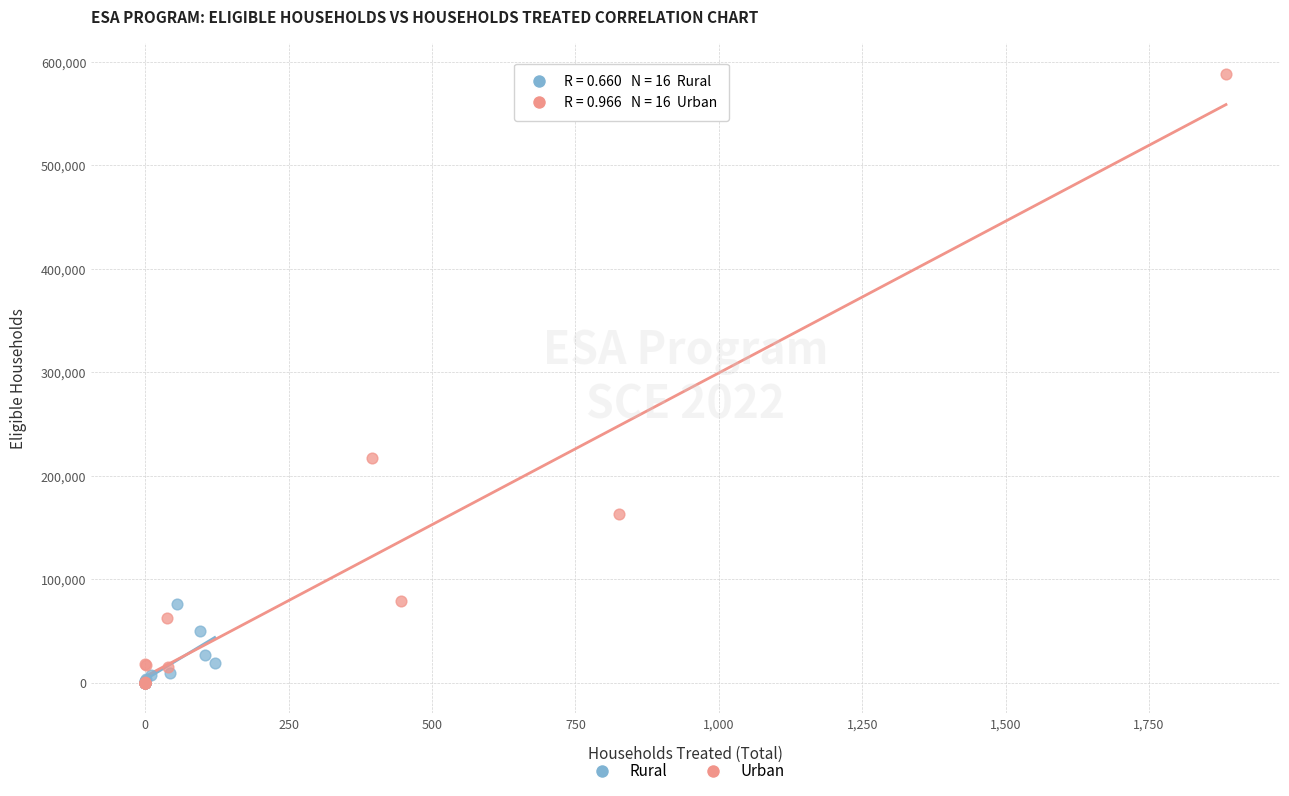

Which series contains the highest Y value?

Urban